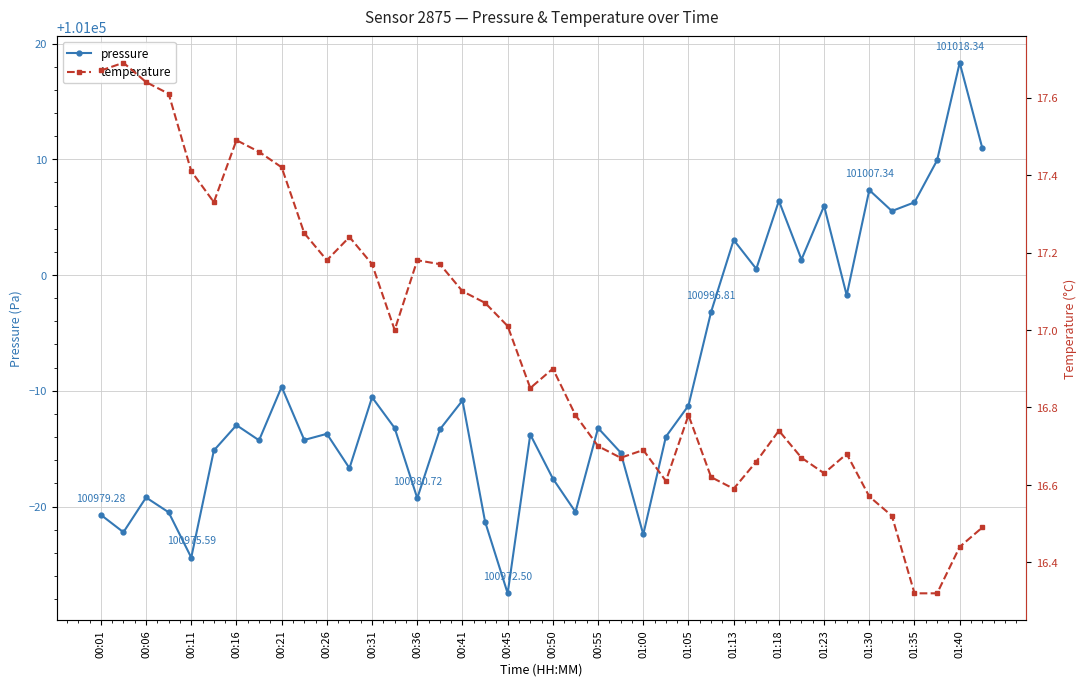

At which category does pressure reach its first local peak?

00:06